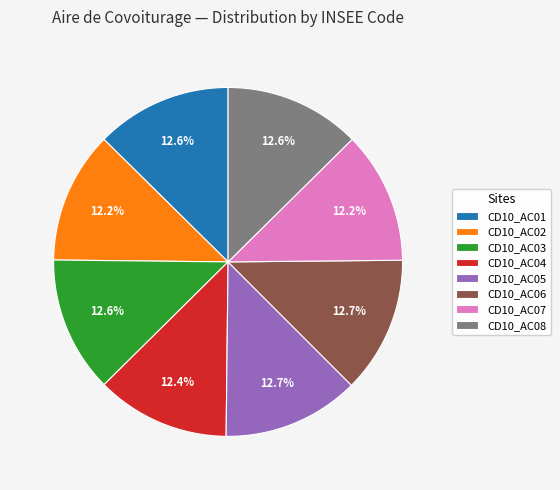

What is the ratio of the value at CD10_AC03 to the value at CD10_AC08?

1.0